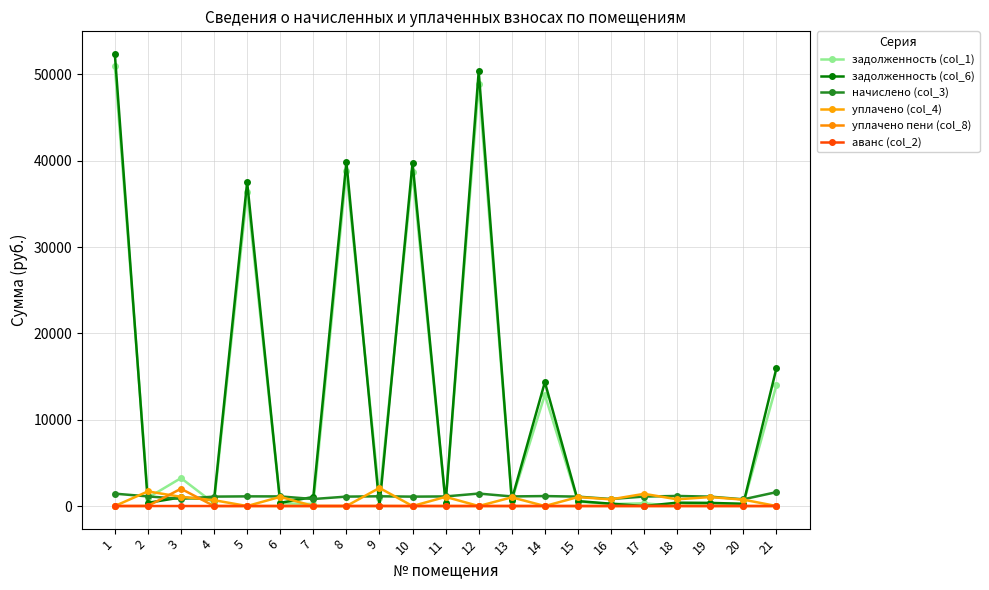

At which category is the sum across all series the highest?

1